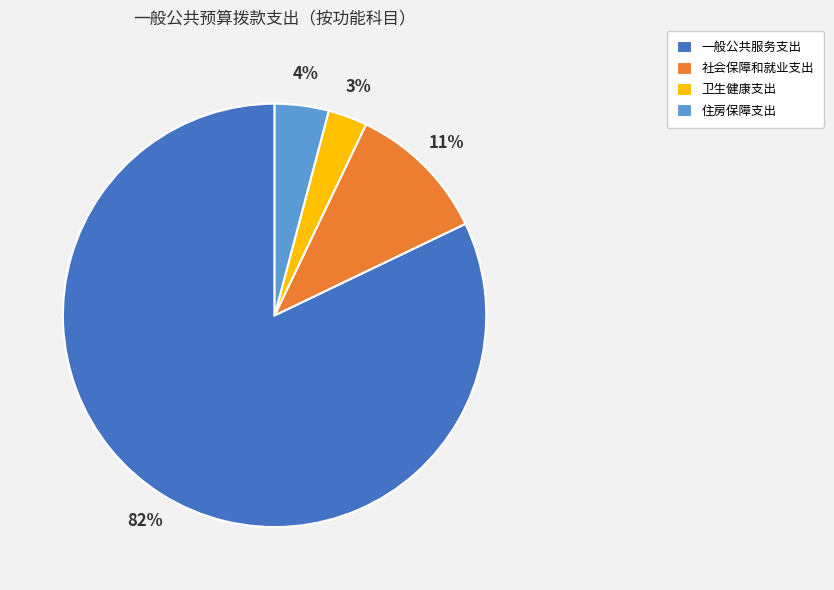

To the nearest percent, what percentage of the pie is 社会保障和就业支出?

11%